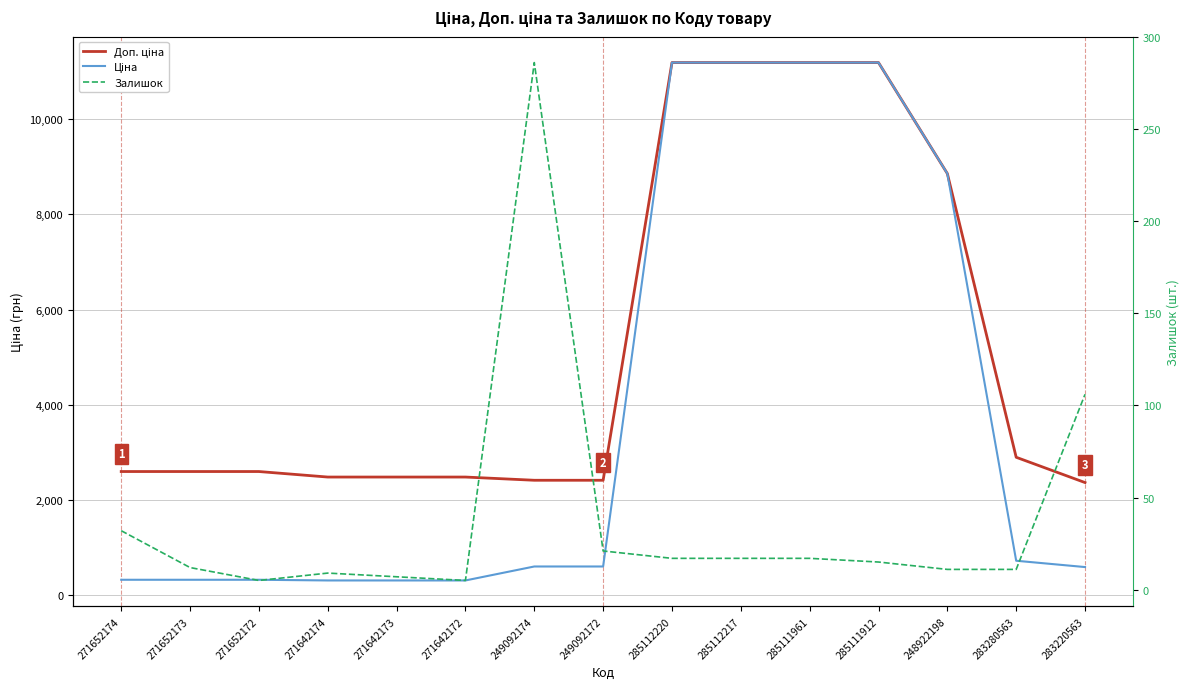

Reading right to left, extract all data points from this chart.

Доп. ціна: 283220563=2366.5	283280563=2897.8	248922198=8856.7	285111912=11188.2	285111961=11188.2	285112217=11188.2	285112220=11188.2	249092172=2414.8	249092174=2414.8	271642172=2482.4	271642173=2482.4	271642174=2482.4	271652172=2598.3	271652173=2598.3	271652174=2598.3
Ціна: 283220563=591.6	283280563=724.5	248922198=8856.7	285111912=11188.2	285111961=11188.2	285112217=11188.2	285112220=11188.2	249092172=603.7	249092174=603.7	271642172=310.3	271642173=310.3	271642174=310.3	271652172=324.8	271652173=324.8	271652174=324.8
Залишок: 283220563=106.0	283280563=11.0	248922198=11.0	285111912=15.0	285111961=17.0	285112217=17.0	285112220=17.0	249092172=21.0	249092174=286.0	271642172=5.0	271642173=7.0	271642174=9.0	271652172=5.0	271652173=12.0	271652174=32.0